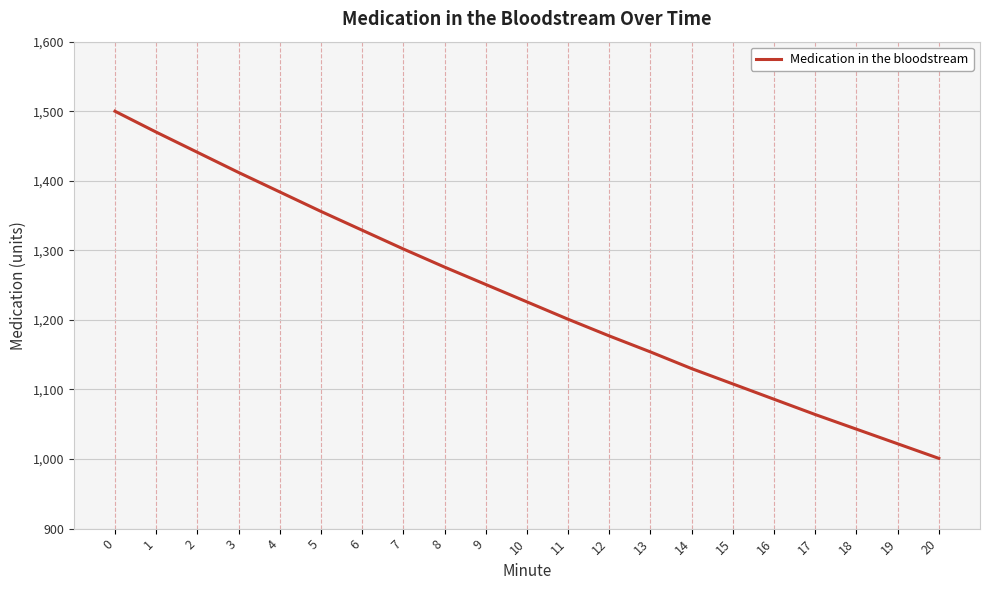

What value does the data have at 18, to the nearest 50?

1050